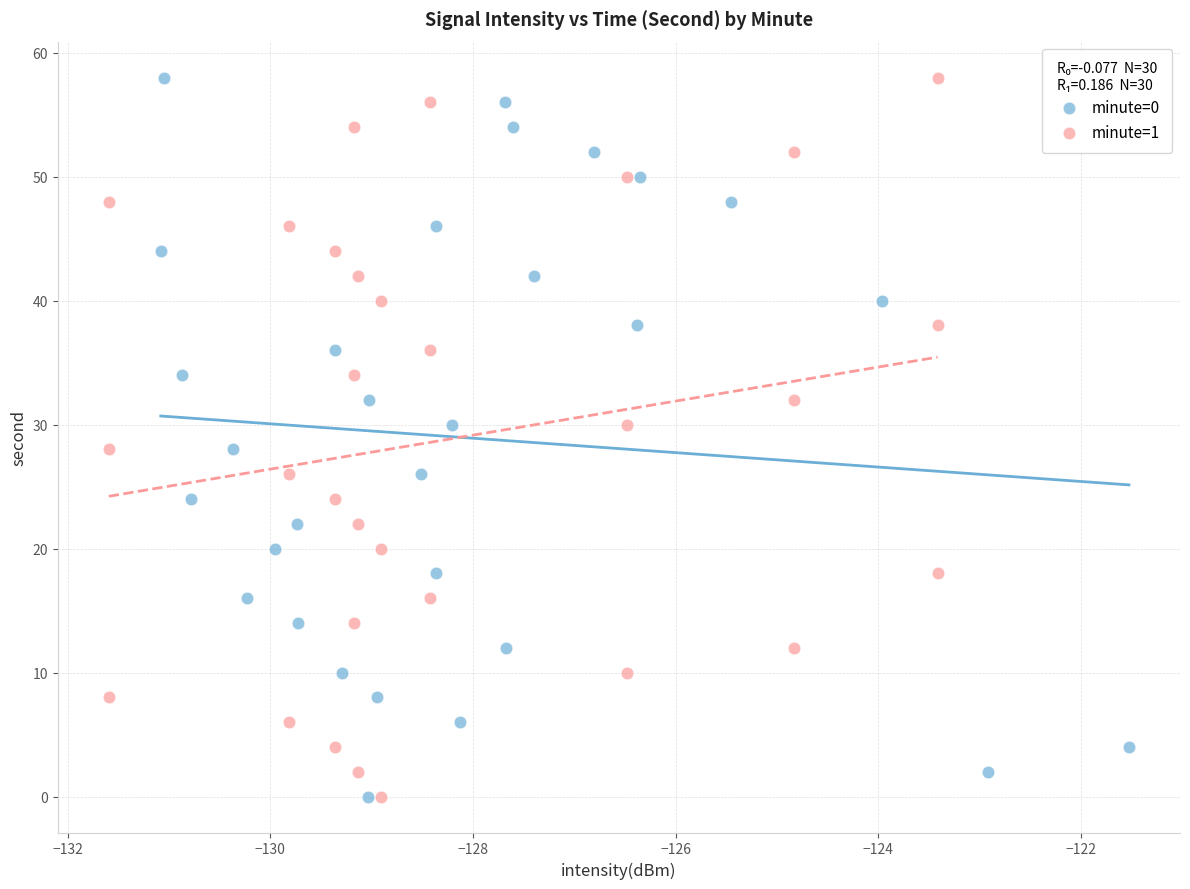

What are all the series names shown in the legend?

minute=0, minute=1